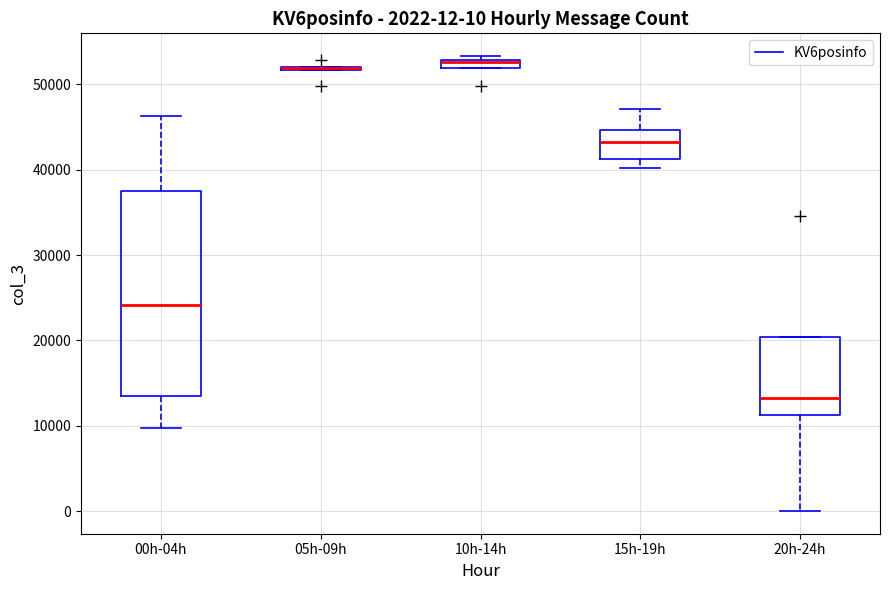

Comparing the boxes themselves (not the whiskers), which one is the tallest?

00h-04h